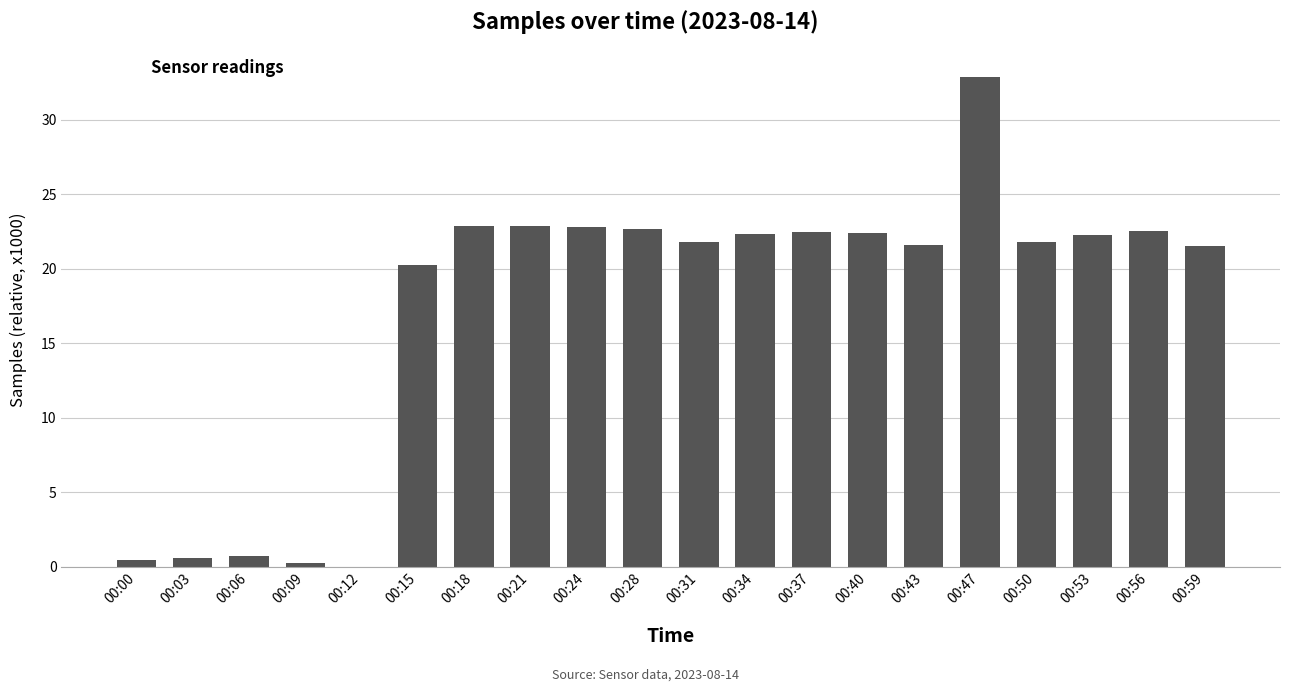

What is the change in value from 00:15 to 00:34?

+2.1